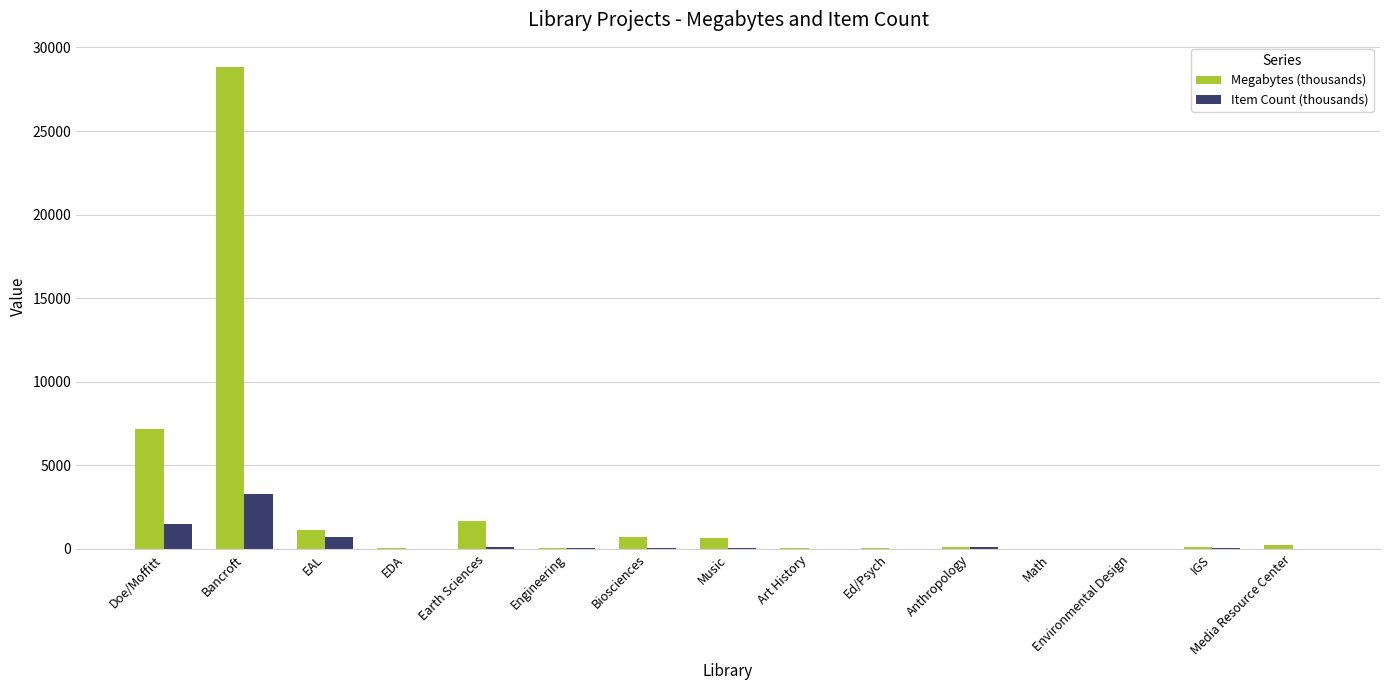

Is the value of Item Count (thousands) at Biosciences greater than the value of Megabytes (thousands) at EAL?

No